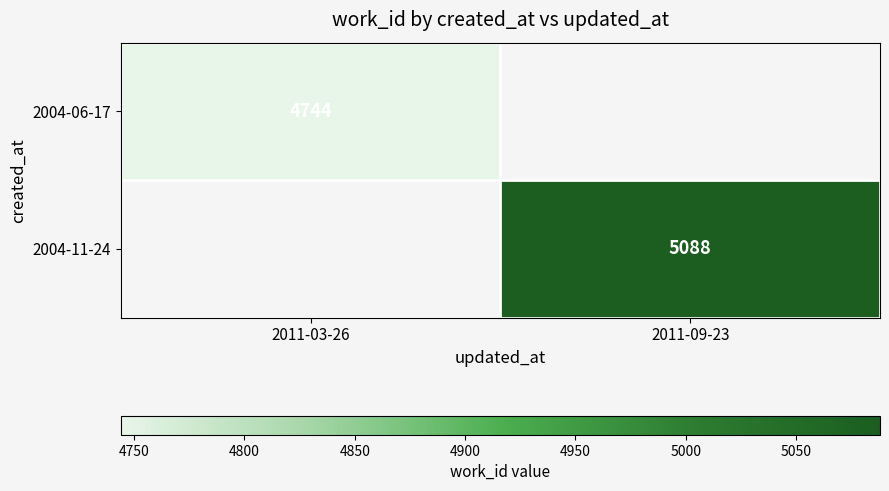

Is it true that 2004-06-17 equals 4744 at 2011-03-26?

True